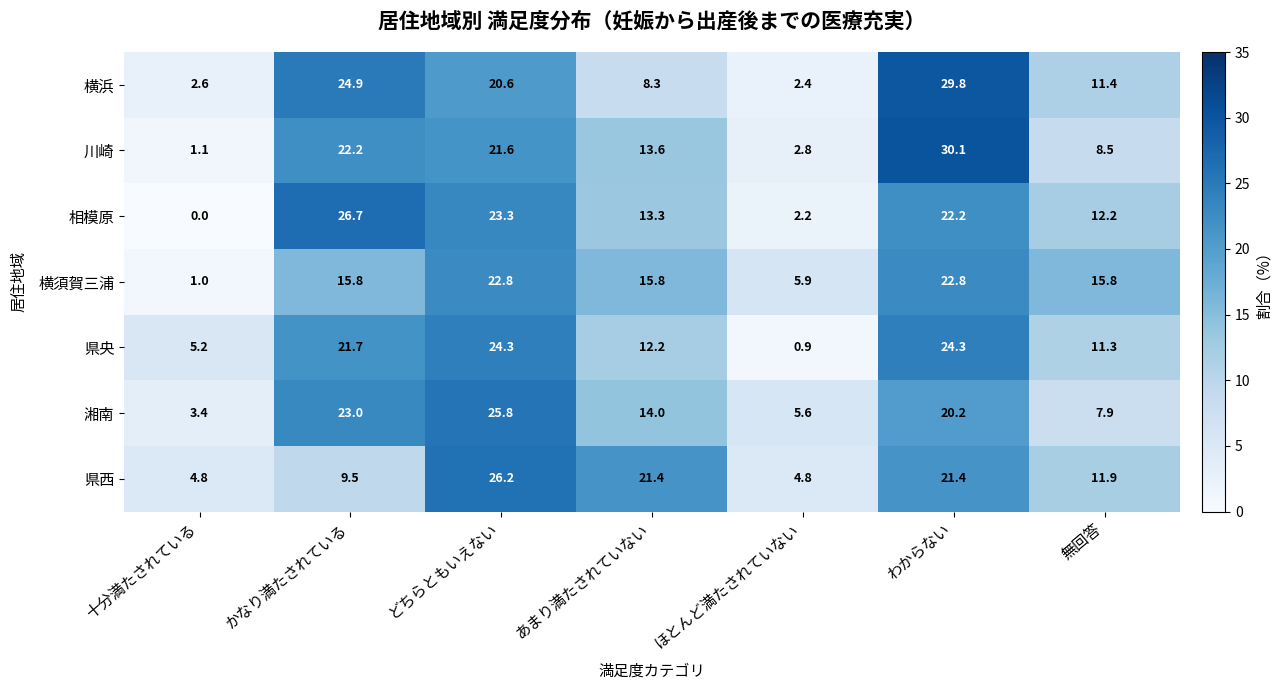

Is the value of 横須賀三浦 at どちらともいえない greater than the value of 湘南 at どちらともいえない?

No